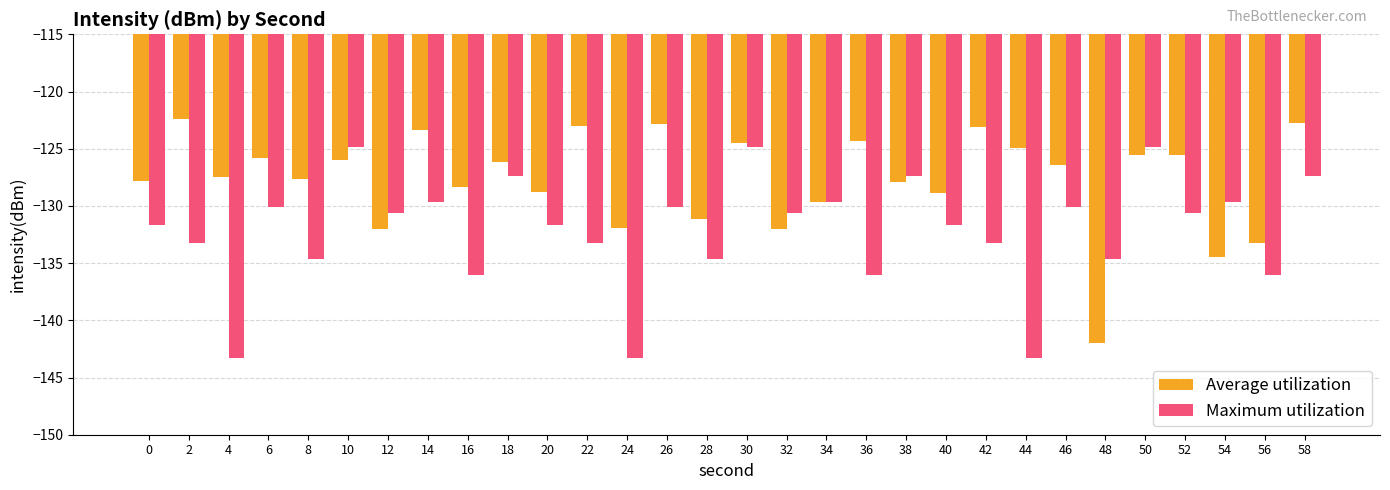

What is the sum of the Average utilization values at 40 and 38?

-256.8